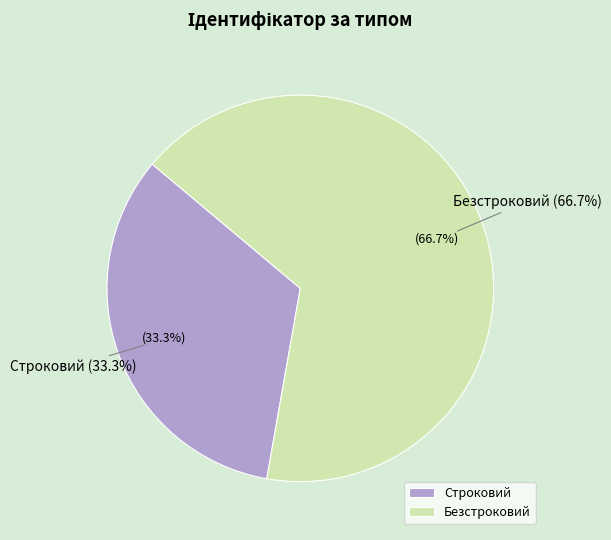

Approximately how many times larger is the value at Строковий compared to Безстроковий?

0.5